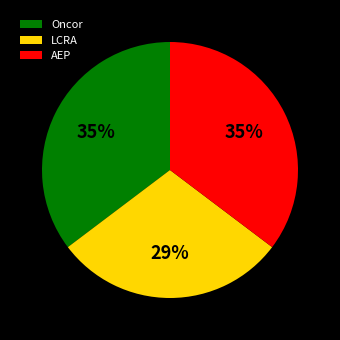

To the nearest percent, what is the average slice percentage?

33%